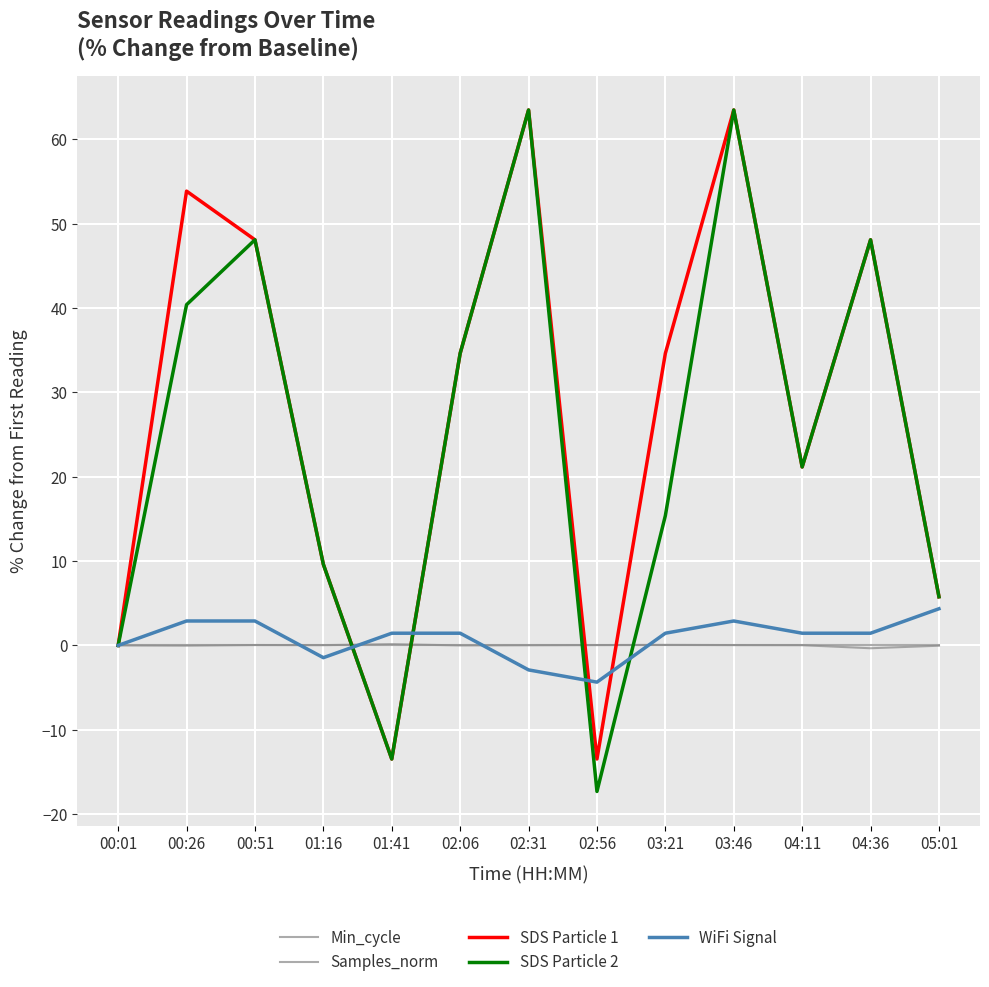

Reading left to right, transcribe all the data shown in this chart.

Min_cycle: 0.0	0.0	0.0	0.0	0.0	0.0	0.0	0.0	0.0	0.0	0.0	0.0	0.0
Samples_norm: 0.0	-0.0	0.0	0.0	0.2	0.0	0.0	0.0	0.1	0.0	0.0	-0.3	-0.0
SDS Particle 1: 0.0	53.8	48.1	9.6	-13.5	34.6	63.5	-13.5	34.6	63.5	21.2	48.1	5.8
SDS Particle 2: 0.0	40.4	48.1	9.6	-13.5	34.6	63.5	-17.3	15.4	63.5	21.2	48.1	5.8
WiFi Signal: 0.0	2.9	2.9	-1.4	1.4	1.4	-2.9	-4.3	1.4	2.9	1.4	1.4	4.3